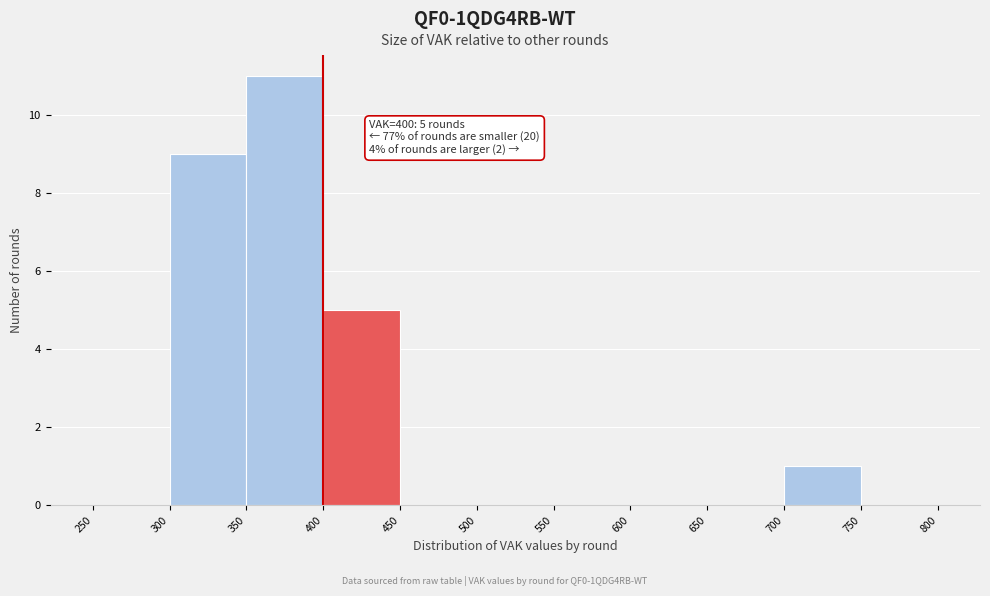

Over which range of the x-axis is the bar tallest?

350 to 400